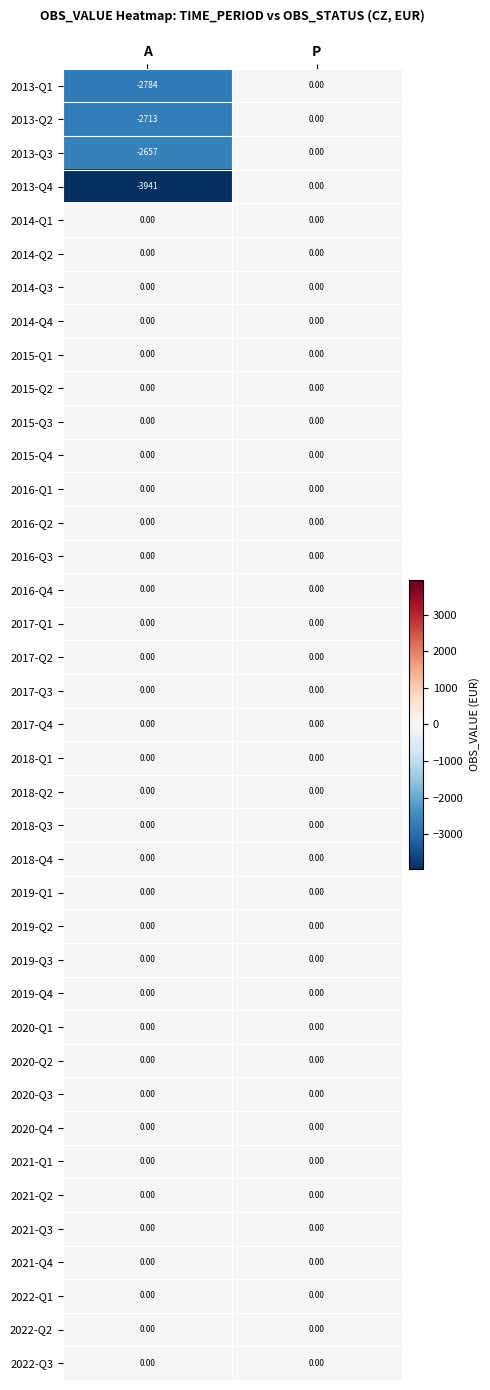

Which series has the widest spread of values?

2013-Q4